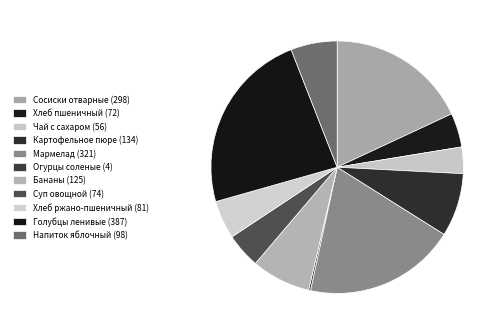

How many segments does this pie chart have?

11